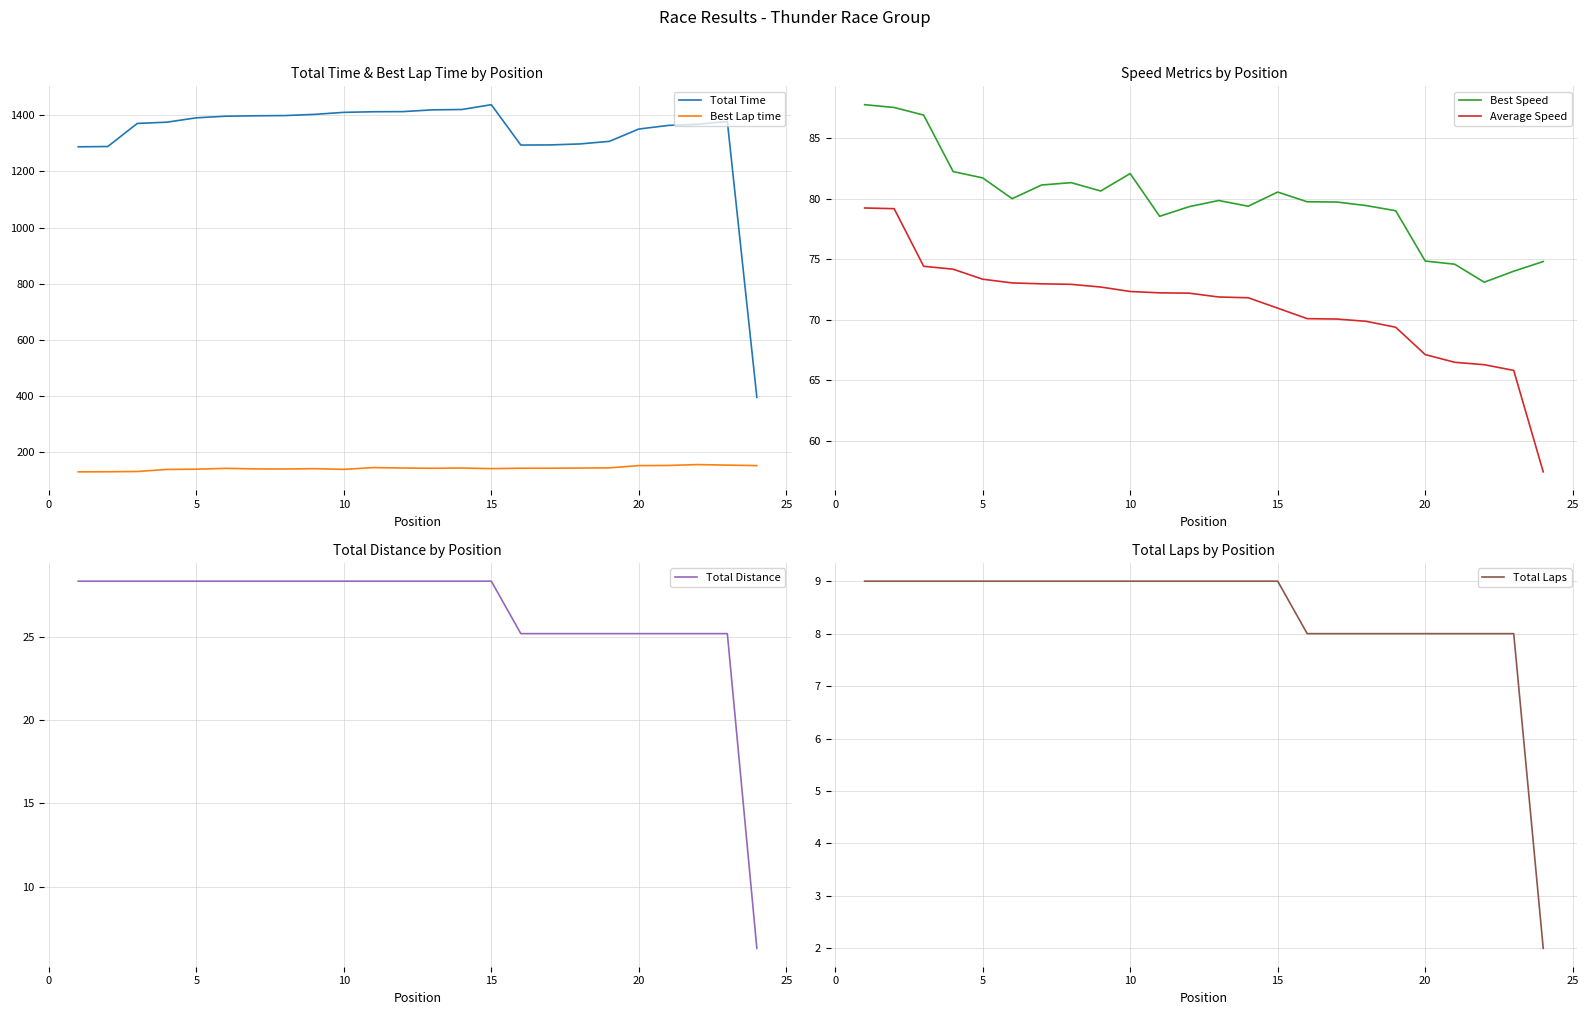

What is the lowest value of the Total Time series?

394.8